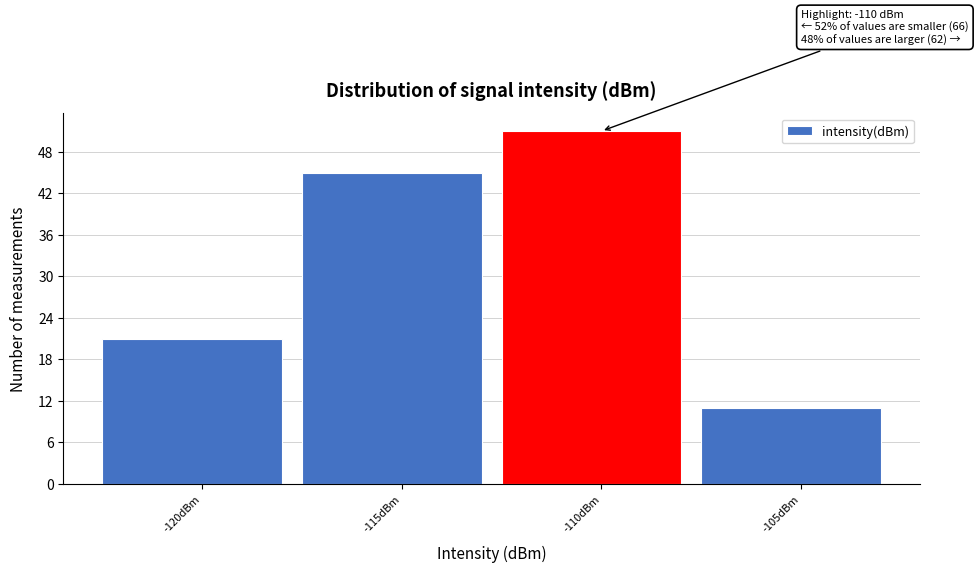

Reading left to right, transcribe all the data shown in this chart.

21	45	51	11